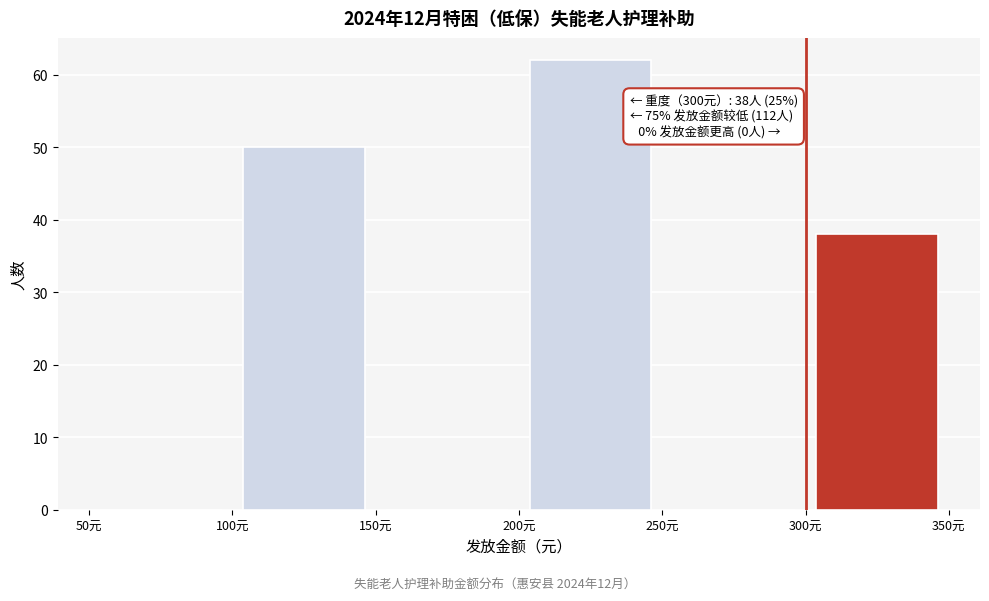

Over which range of the x-axis is the bar tallest?

200 to 250